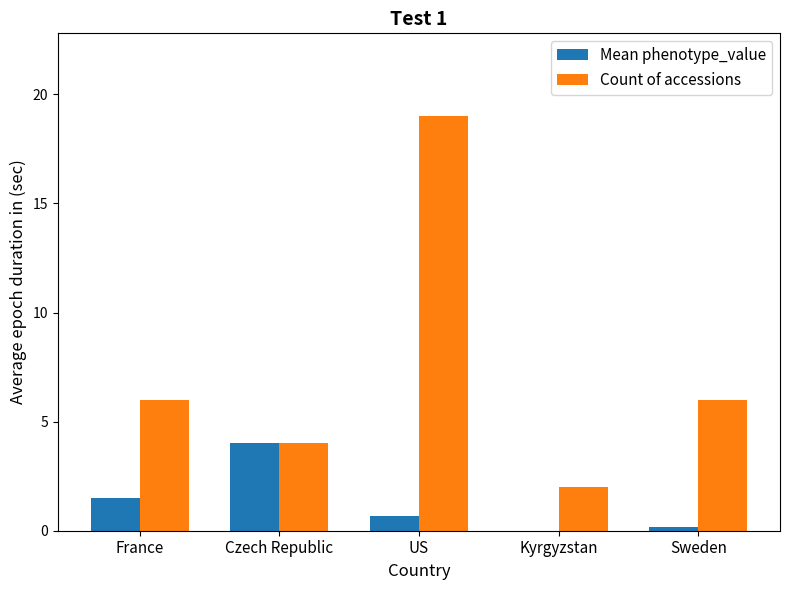

The value of Count of accessions at Kyrgyzstan is 1.1. True or false?

False